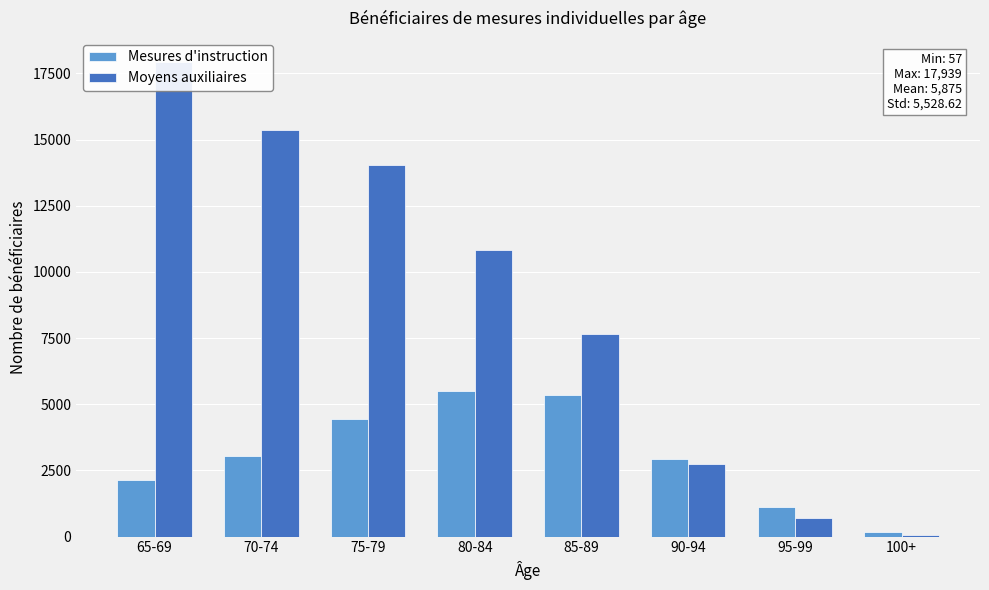

Is it true that Moyens auxiliaires equals 3838 at 80-84?

False